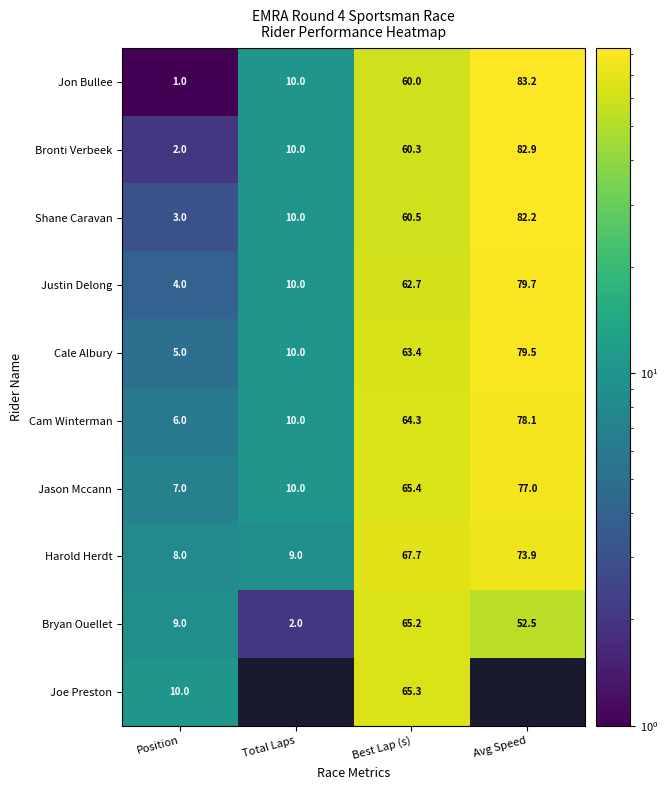

Is it true that Shane Caravan equals 60.5 at Best Lap (s)?

True